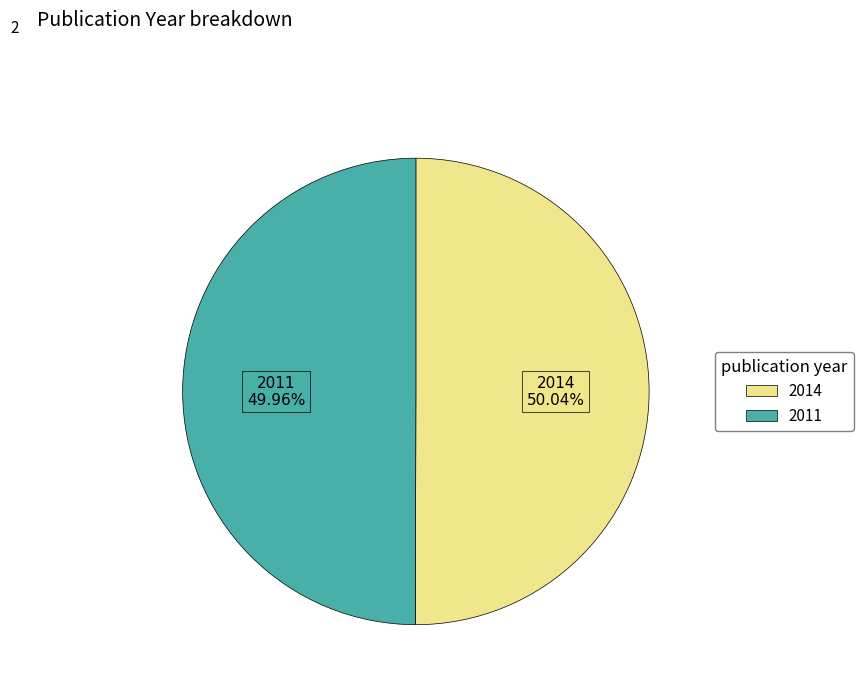

Combined, do 2011 and 2014 account for over 50%?

Yes